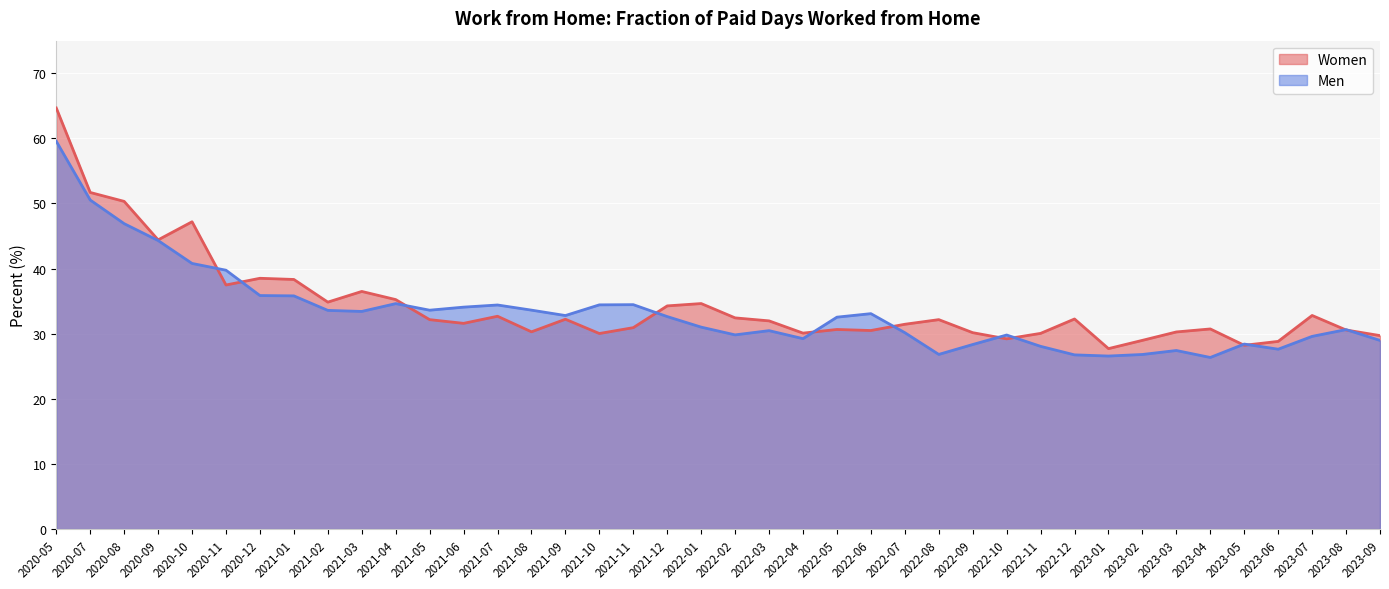

List the series in order of their overall mean, lowest first.

Men, Women